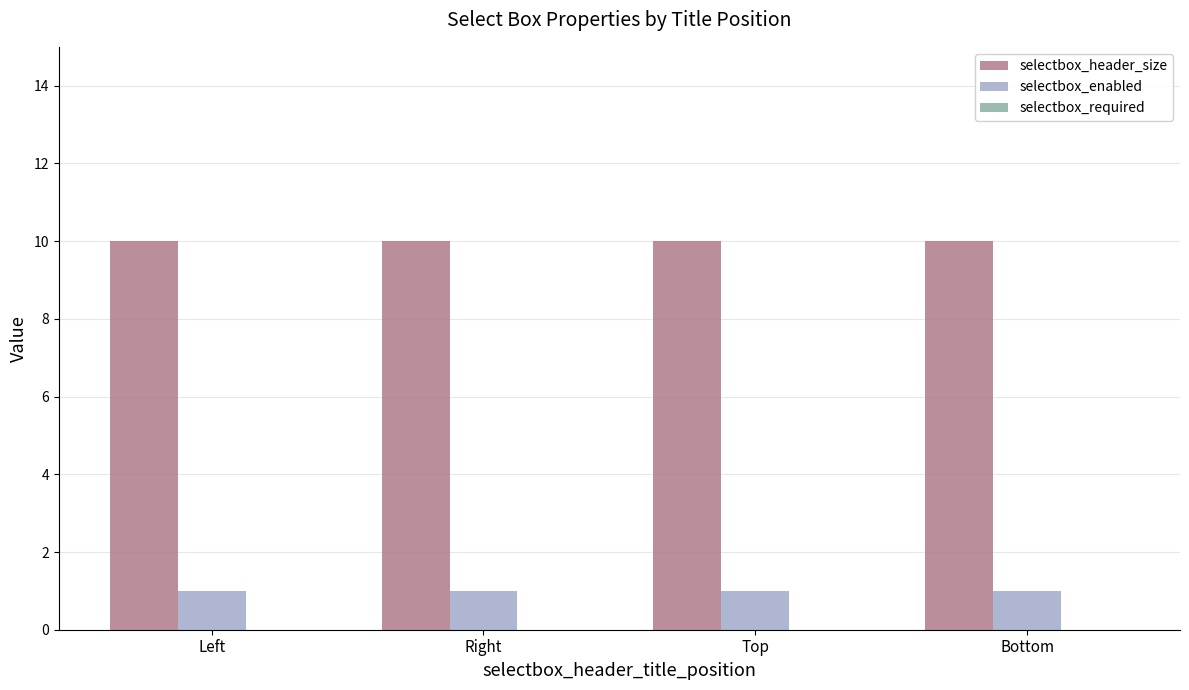

What is the value of the selectbox_enabled bar at the 3rd from the left?

1